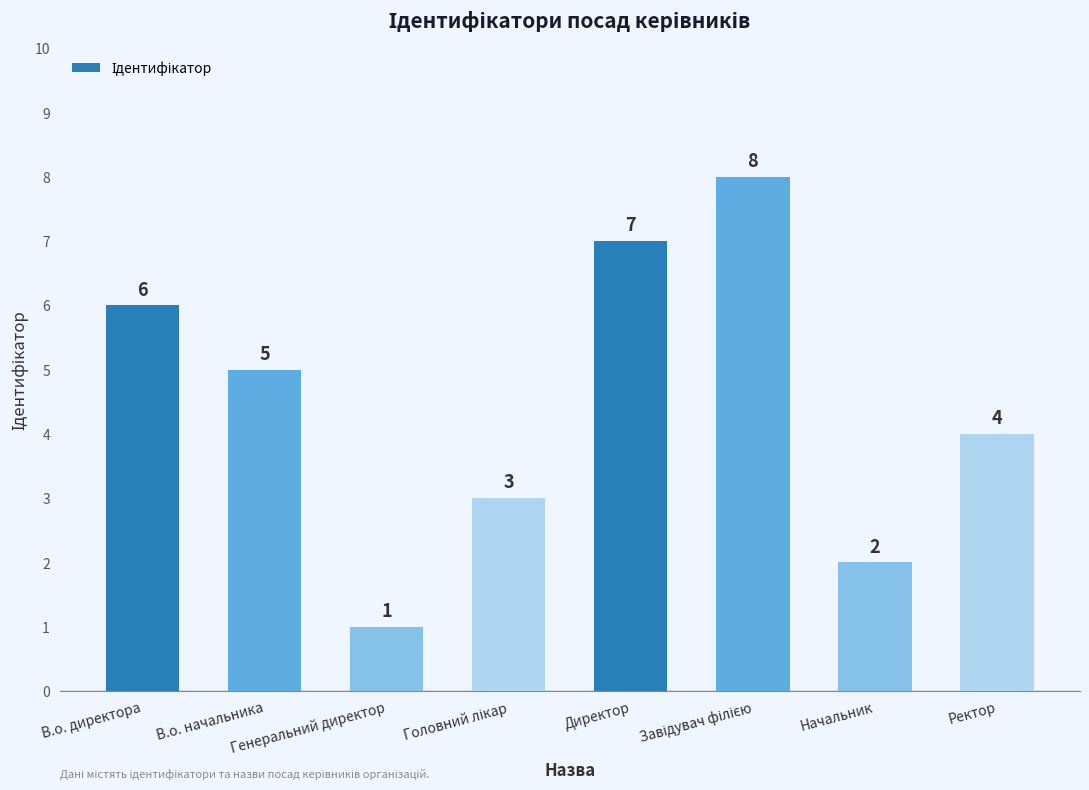

What is the greatest value displayed?

8